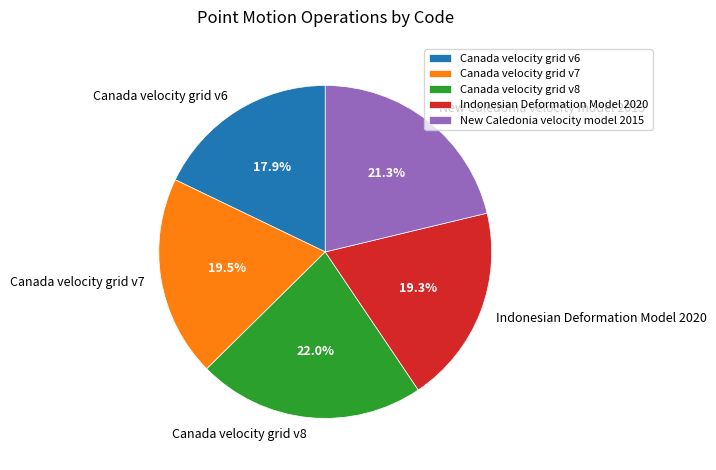

To the nearest percent, what is the difference between the largest and smallest slice percentages?

4%